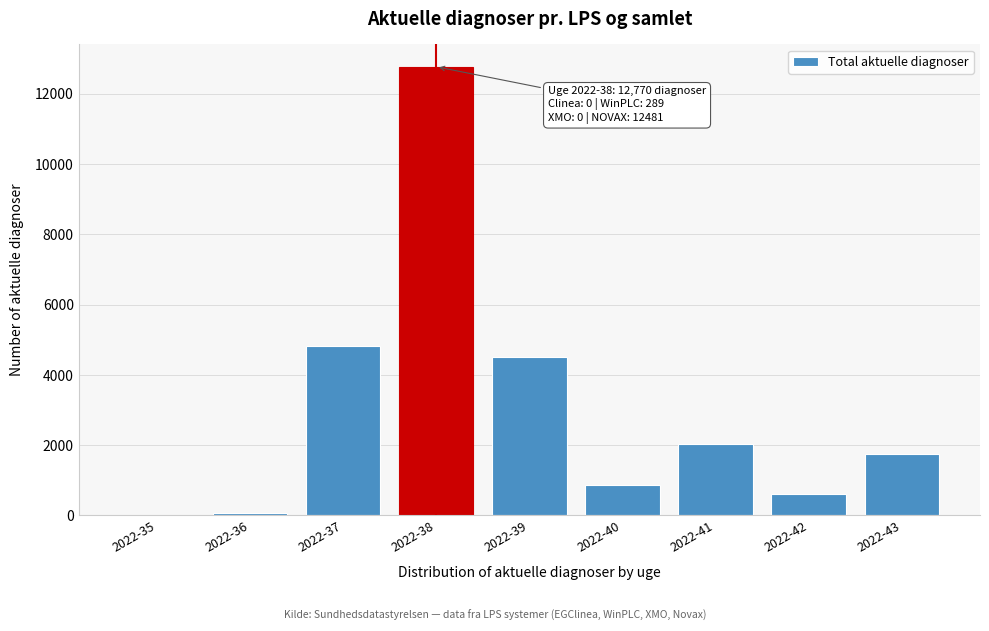

Reading left to right, what are all the values shown in this chart?

2022-35=3	2022-36=58	2022-37=4834	2022-38=12770	2022-39=4501	2022-40=870	2022-41=2027	2022-42=607	2022-43=1762